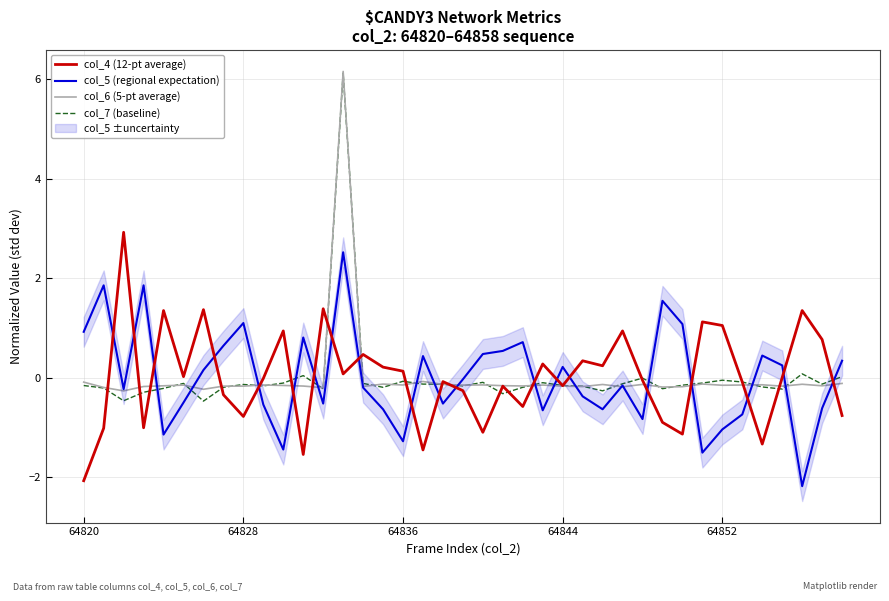

How many times do col_7 (baseline) and col_6 (5-pt average) cross each other?

21